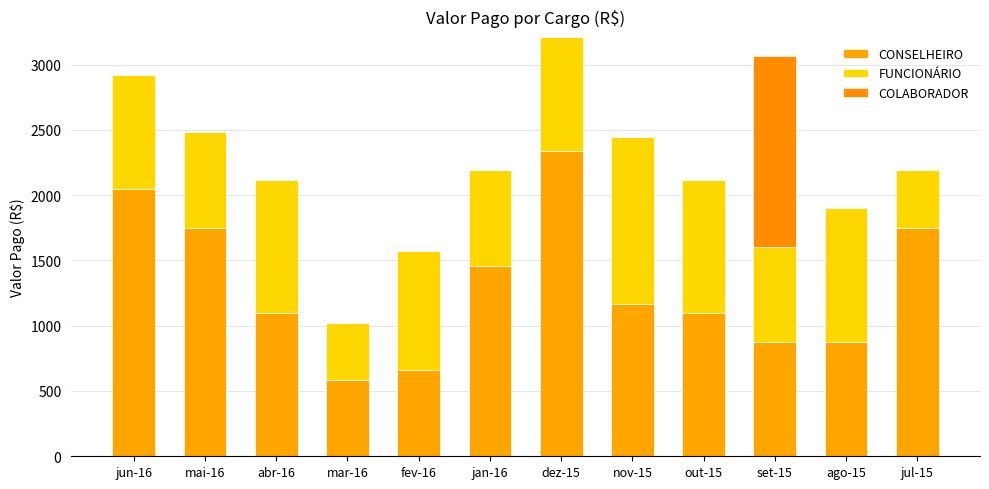

Are the bars horizontal?

No